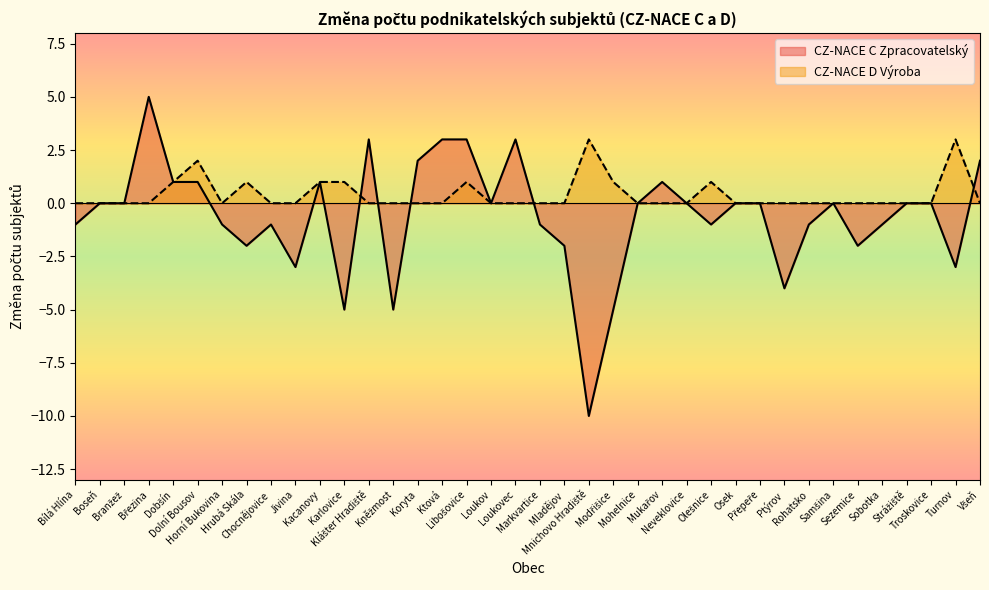

Does the chart have visible grid lines?

No